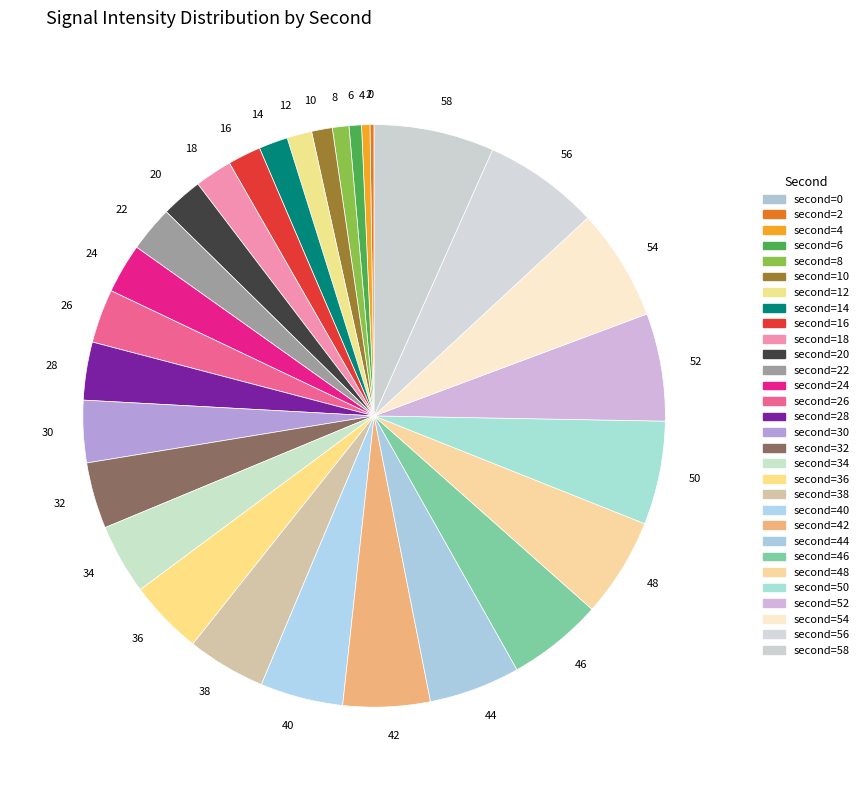

Approximately how many times larger is the value at 44 compared to 34?

1.3